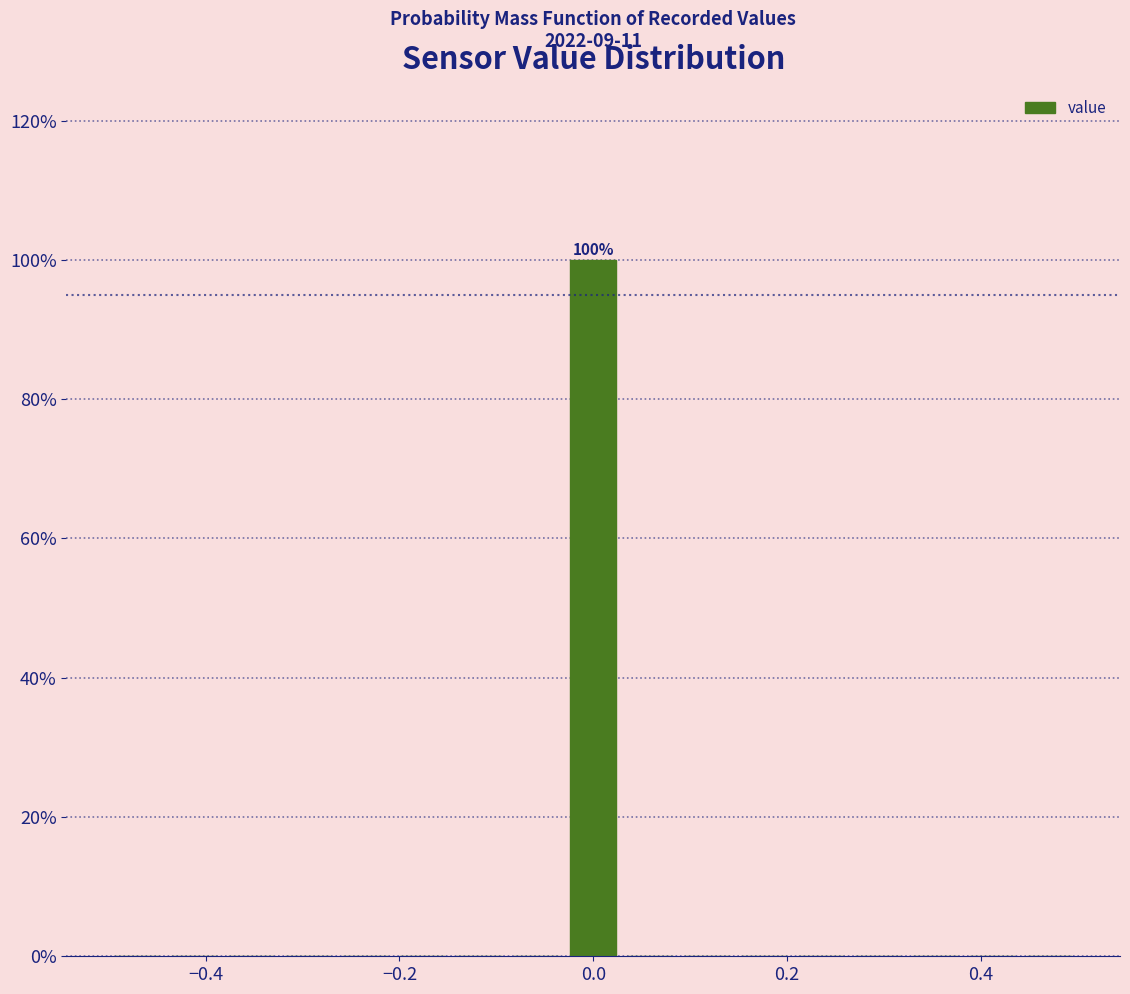

Around what value on the x-axis is the tallest bar? Give the approximate position of its centre, as read against the axis.

0.00